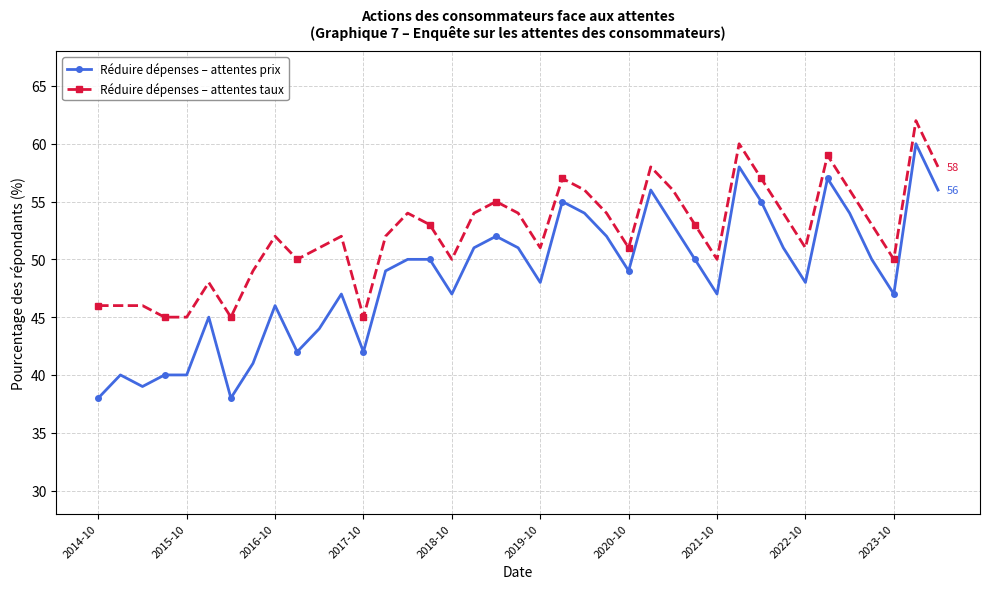

What is the value of the Réduire dépenses – attentes prix point at the 11th from the left?

44